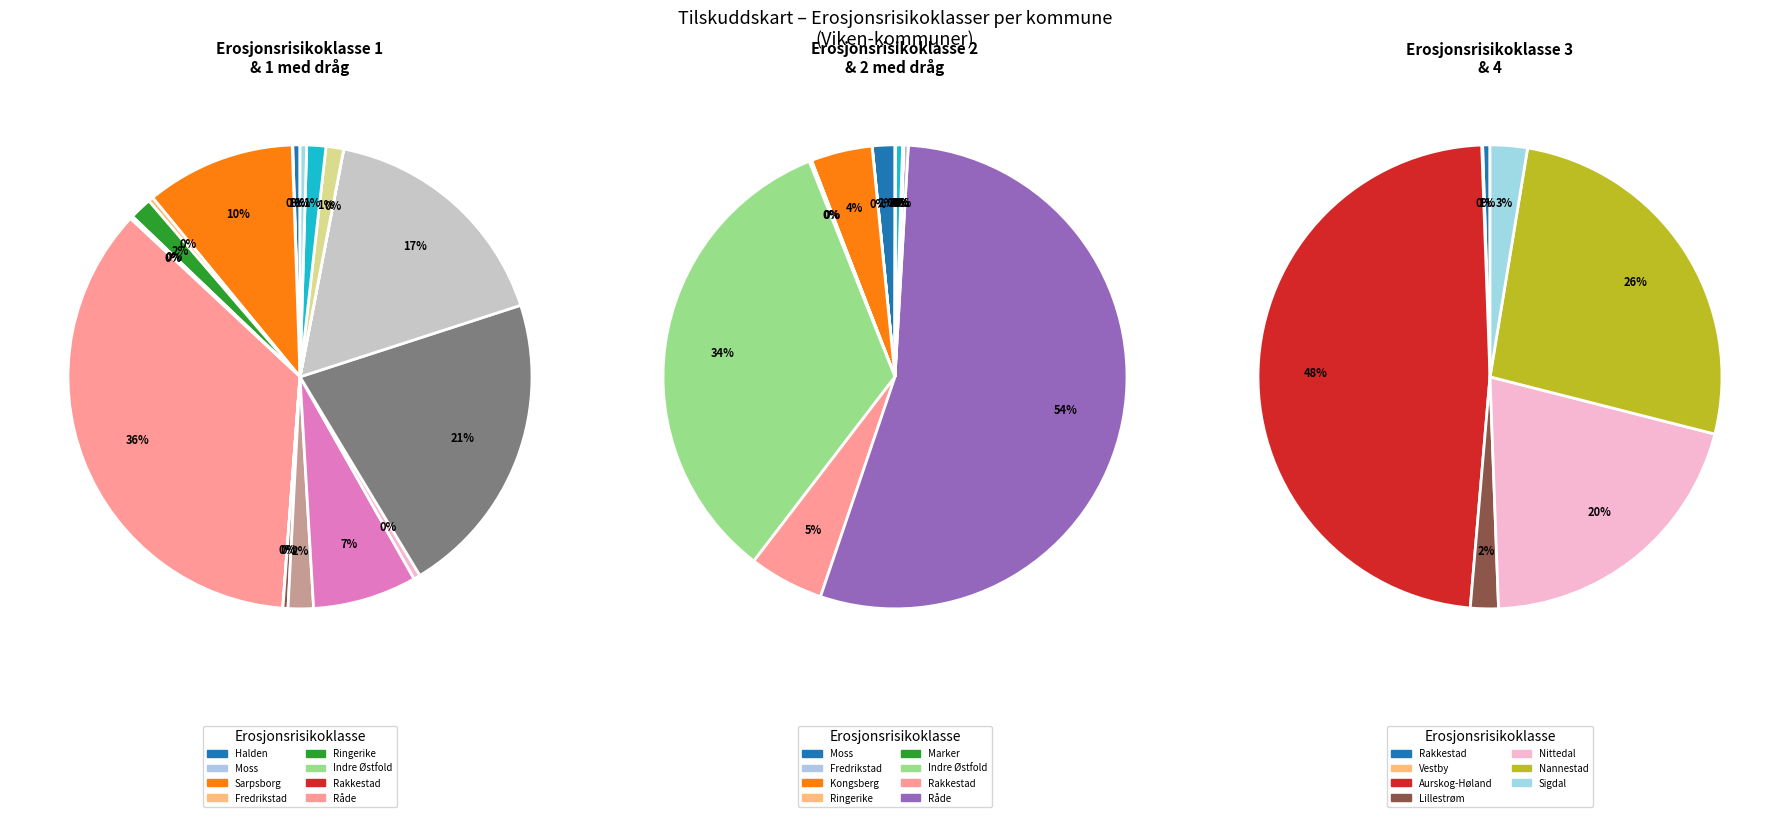

Combined, what portion of the pie is Vestby and Sarpsborg?

11.2%